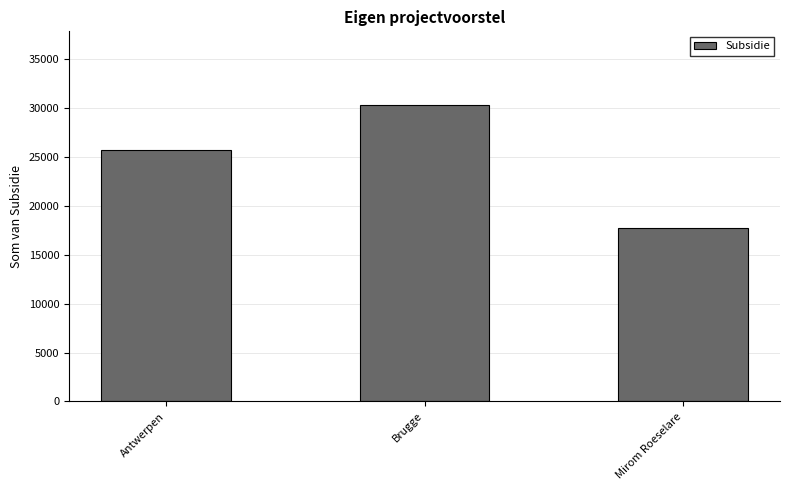

At which category does the chart reach its minimum across all series?

Mirom Roeselare